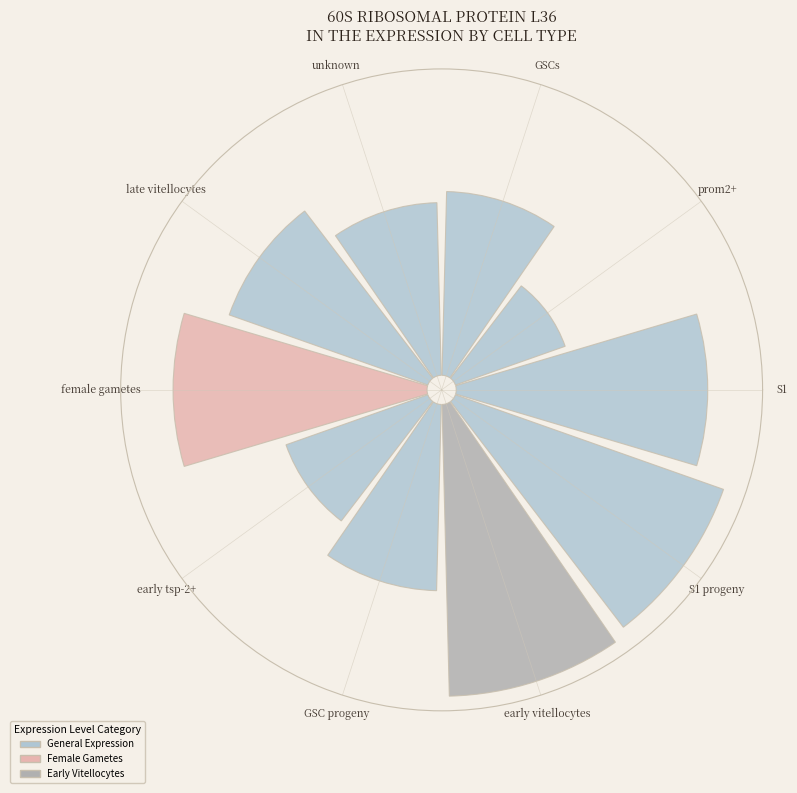

The GSCs slice represents 1% of the pie. True or false?

False